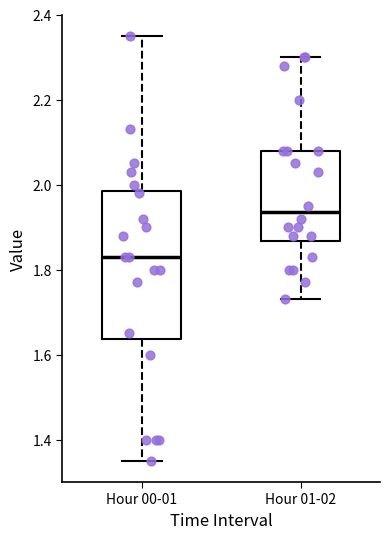

Reading left to right, transcribe this box plot: for each box, give where its median line is, the range the box spans, and where its two whiskers end, as read against the y-axis. The values are not printed on the chart, so give them approximately, as read against the axis.

Hour 00-01: median 1.84, box 1.64 to 1.98, whiskers 1.36 to 2.36
Hour 01-02: median 1.94, box 1.86 to 2.08, whiskers 1.74 to 2.30